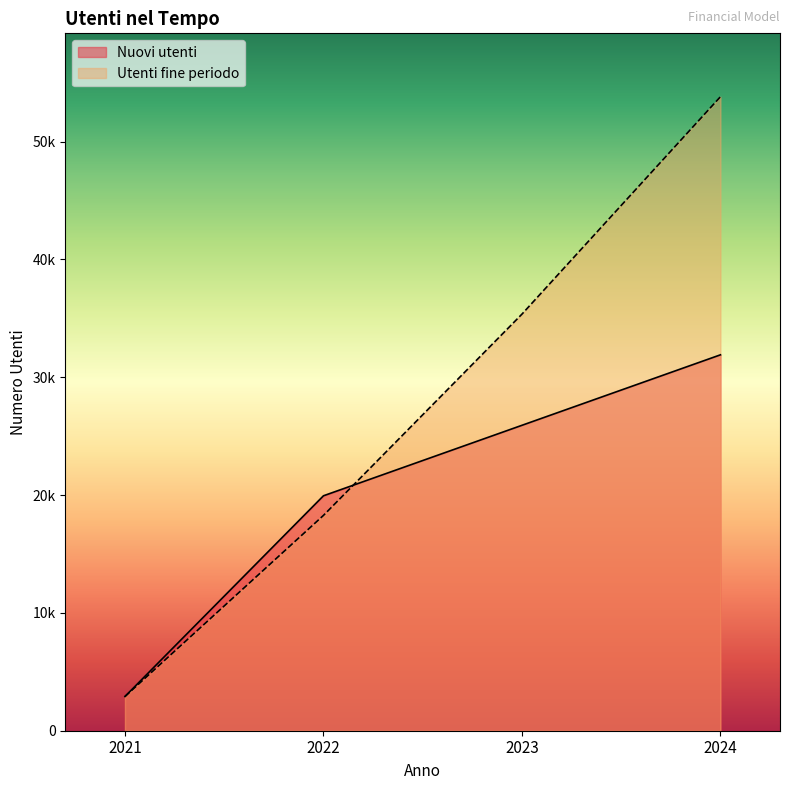

What is the difference between the Utenti fine periodo values at 2024 and 2022?

35538.7